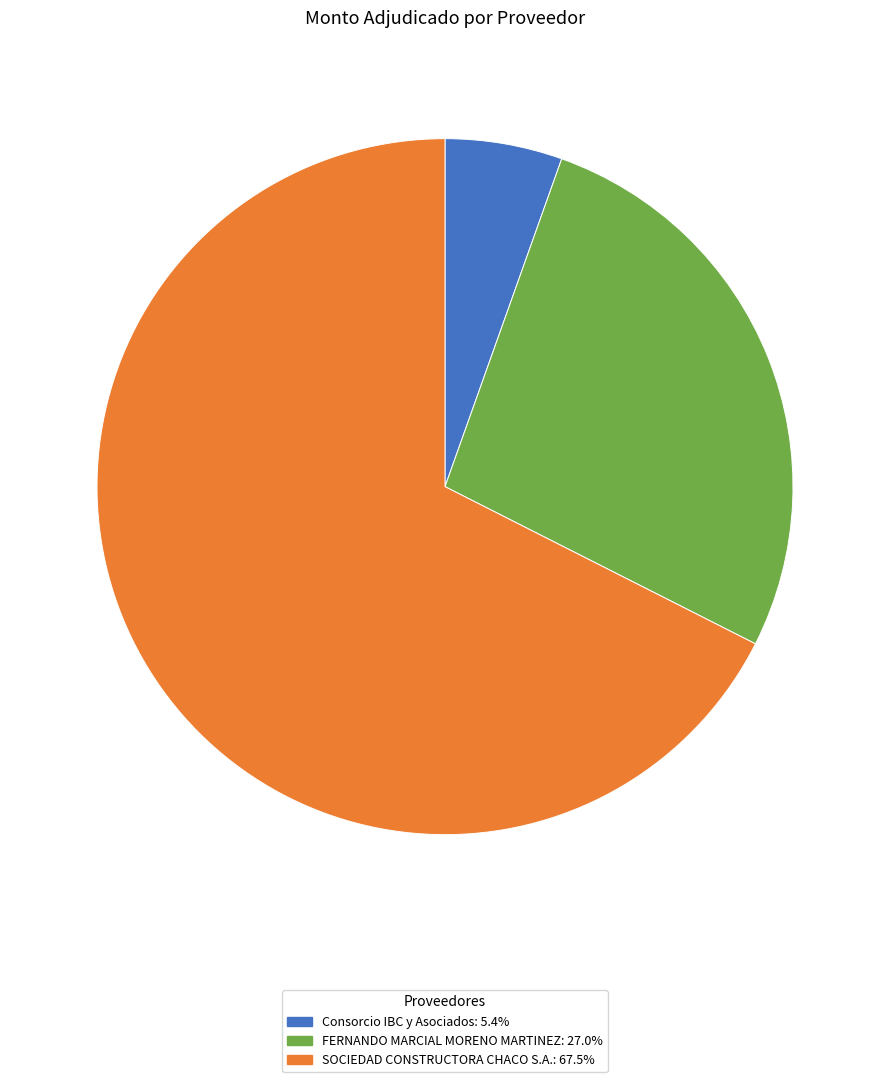

Which category has the smallest portion of the pie?

Consorcio IBC y Asociados